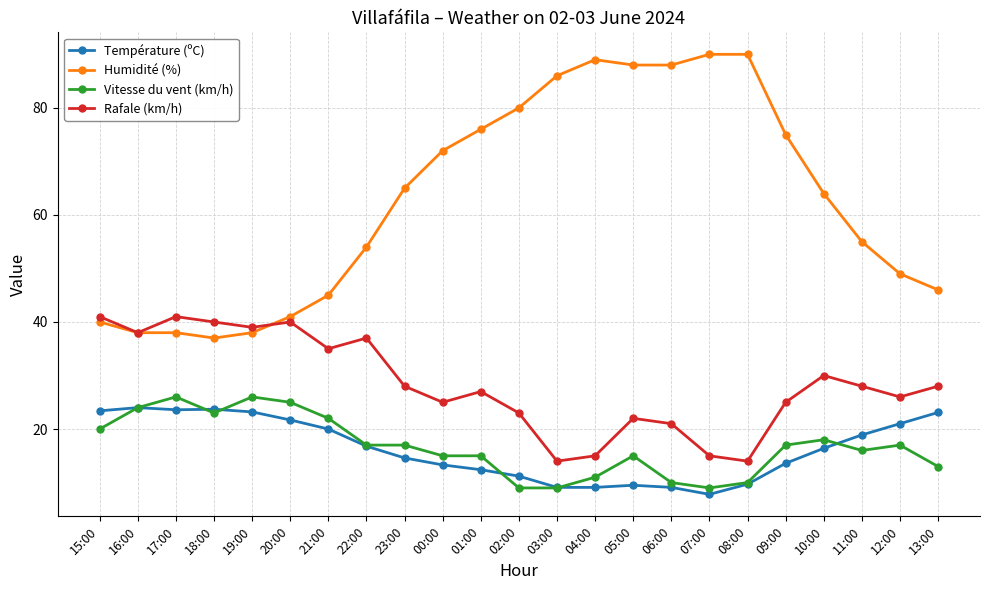

What is the label of the 4th point from the left?

18:00